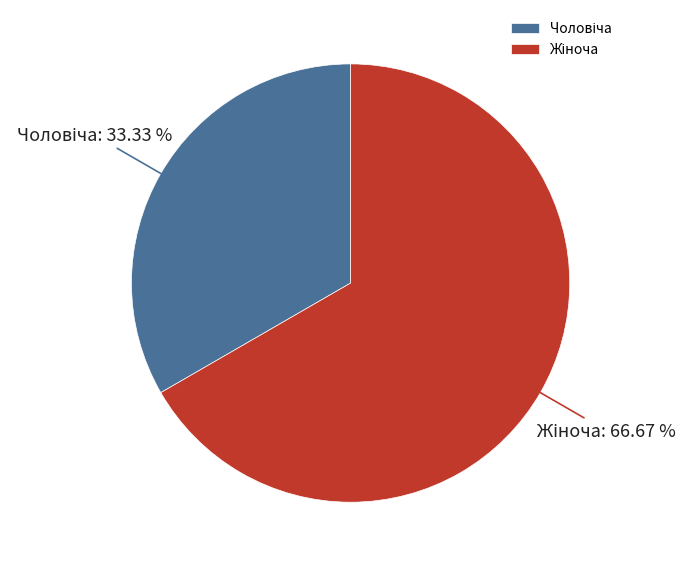

To the nearest percent, what is the average slice percentage?

50%